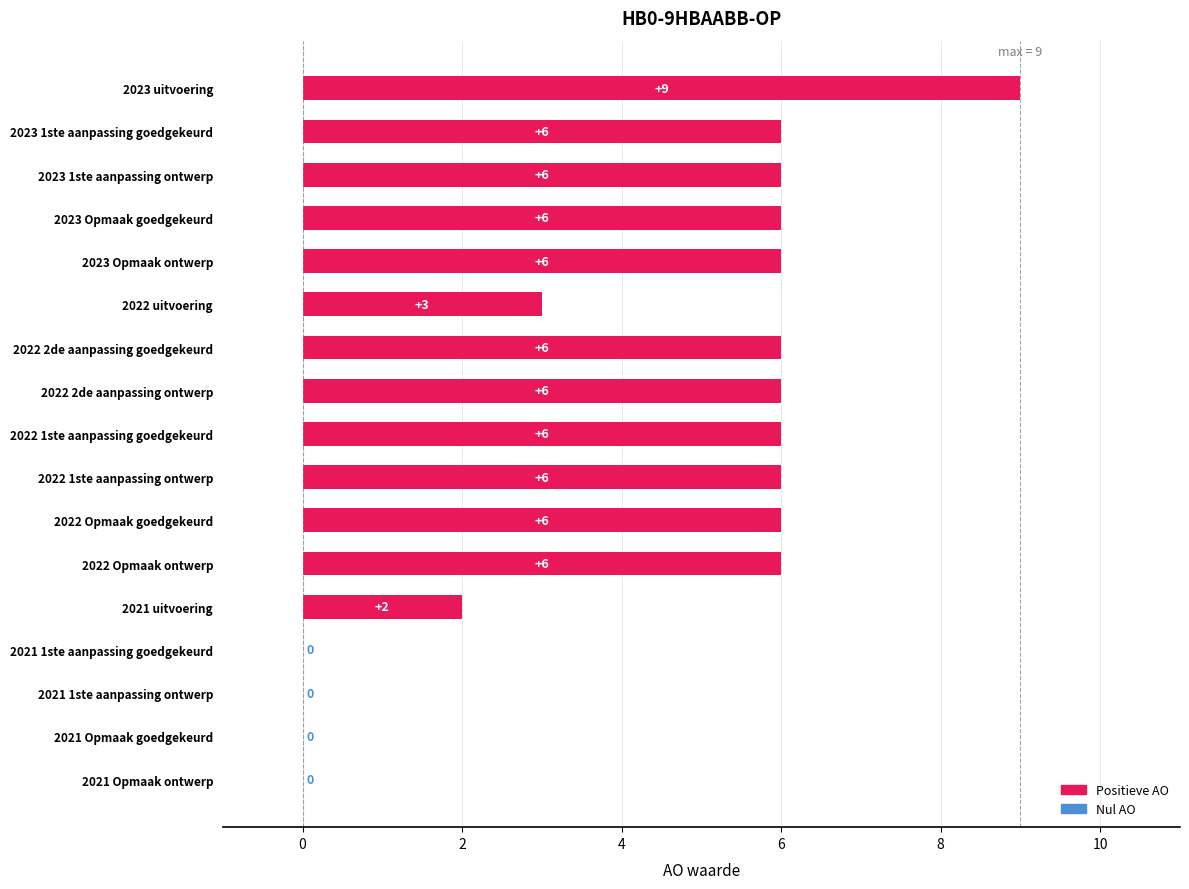

Which label corresponds to the largest value in the chart?

2023 uitvoering